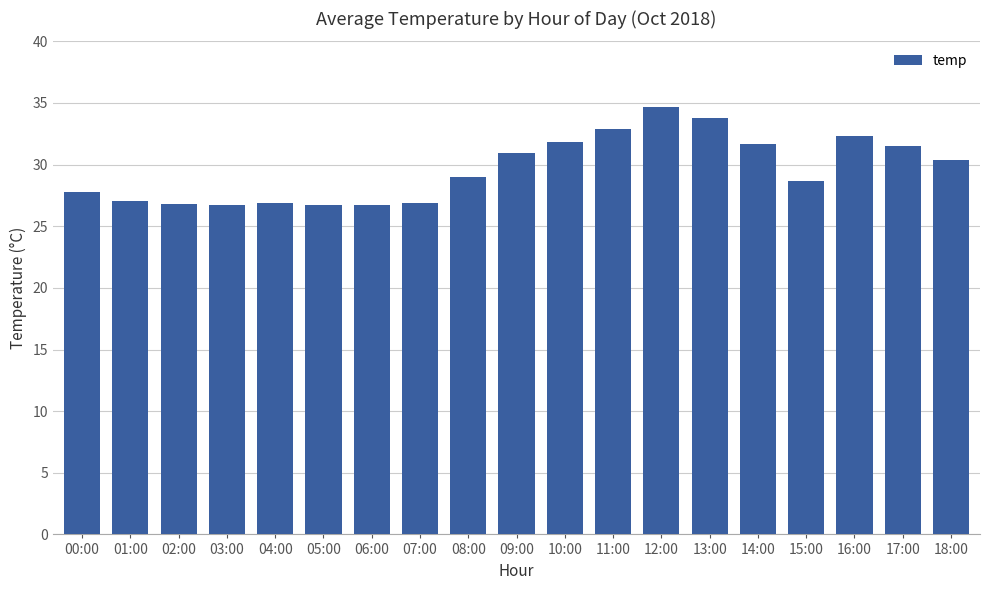

What is the difference between the maximum and minimum values?

8.0